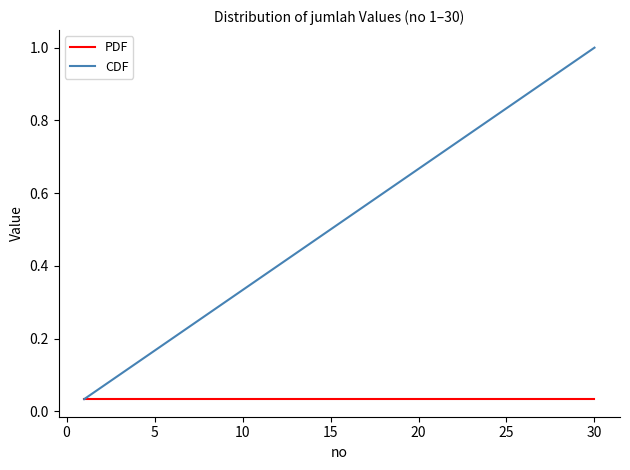

Which series has the widest spread of values?

CDF